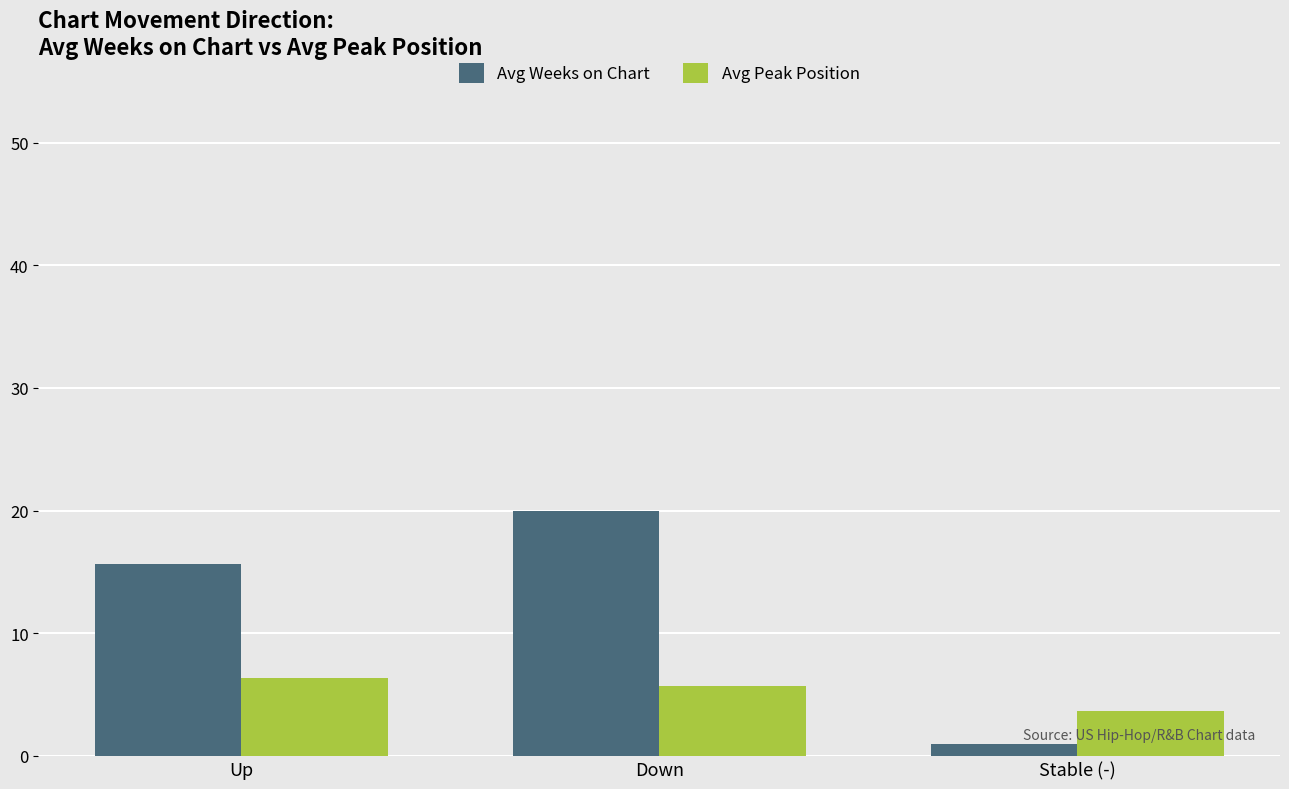

Is the value of Avg Peak Position at Down greater than the value of Avg Weeks on Chart at Down?

No